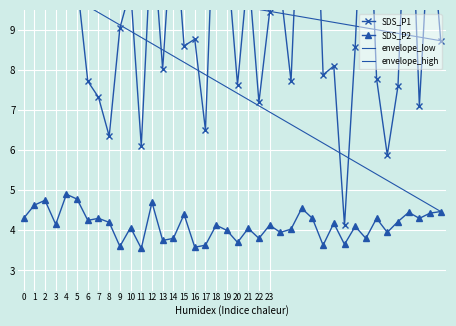

Rank the series by their maximum value, from lowest to highest.

SDS_P2, SDS_P1